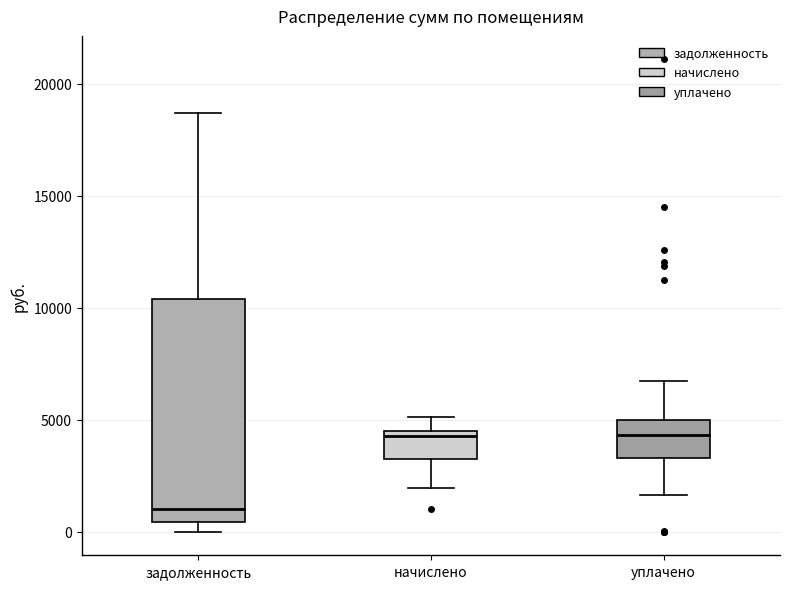

Reading left to right, read every box against the y-axis: the position of its median line, the range the box covers, and the ends of its whiskers. The values are not printed on the chart, so give them approximately, as read against the axis.

задолженность: median 1000, box 500 to 10500, whiskers 0 to 18500
начислено: median 4500 (just below the box's upper edge), box 3500 to 4500, whiskers 2000 to 5000
уплачено: median 4500, box 3500 to 5000, whiskers 1500 to 6500